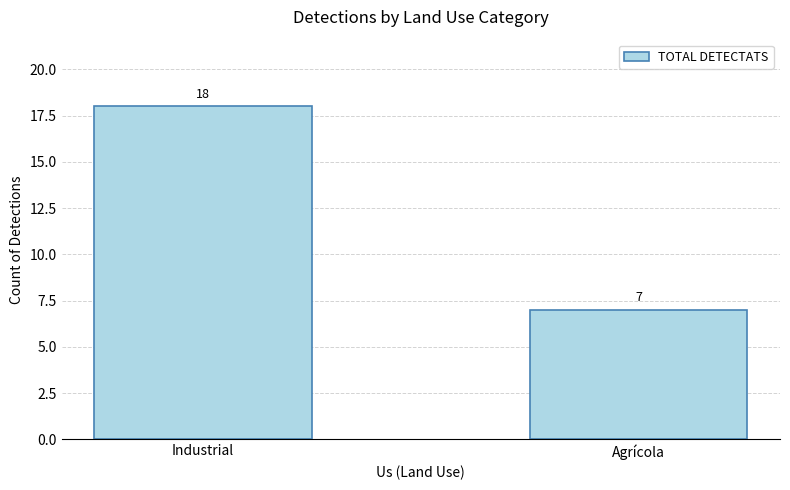

Reading left to right, list all the values displayed in this chart.

18	7